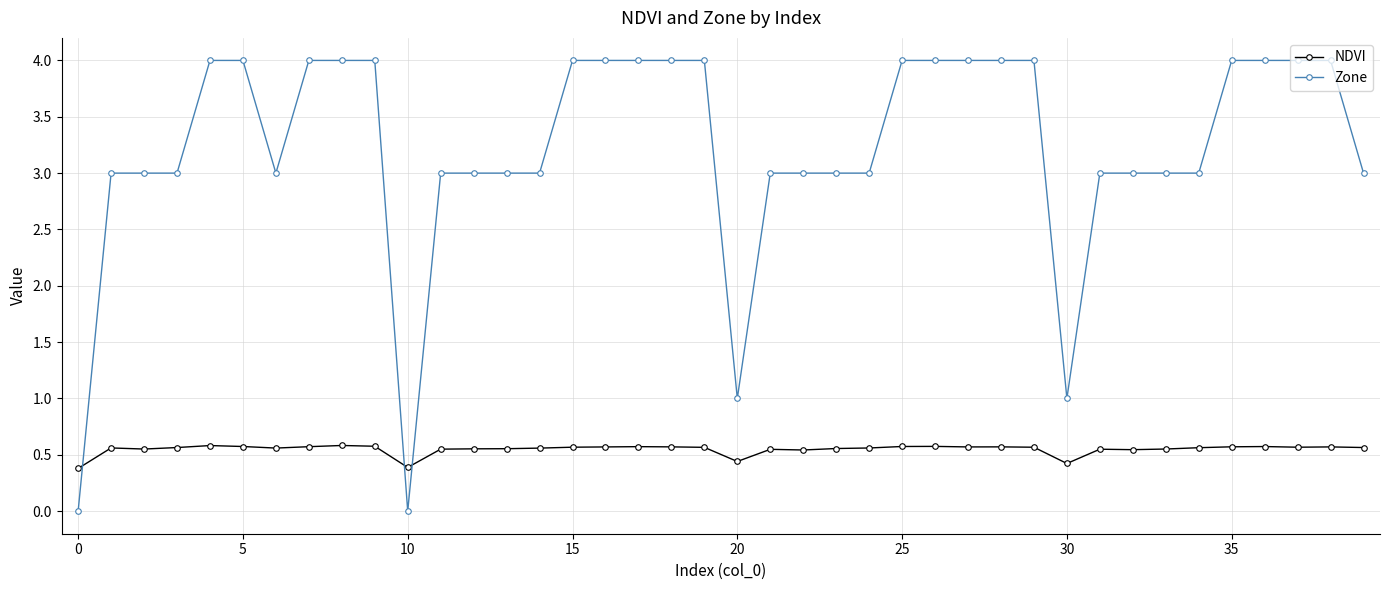

List the series in order of their overall mean, highest first.

Zone, NDVI